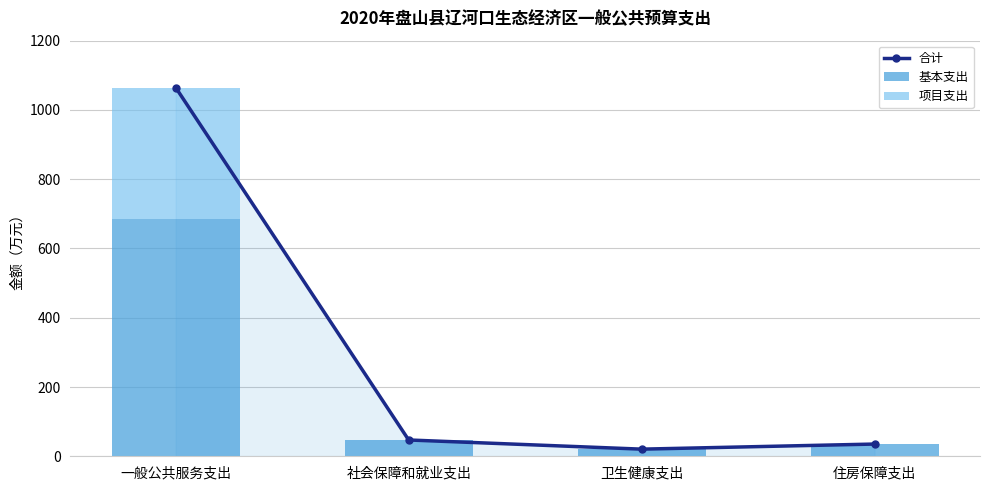

Which series changed the most between 社会保障和就业支出 and 卫生健康支出?

合计